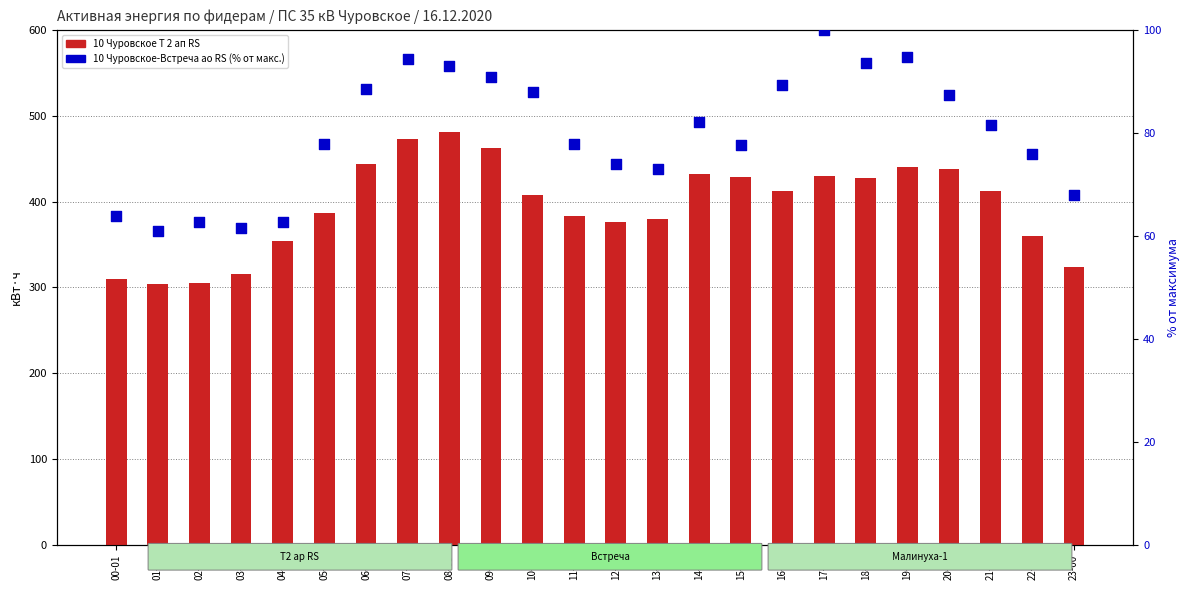

Which series has the largest Y range (max minus min)?

10 Чуровское Т 2 ап RS